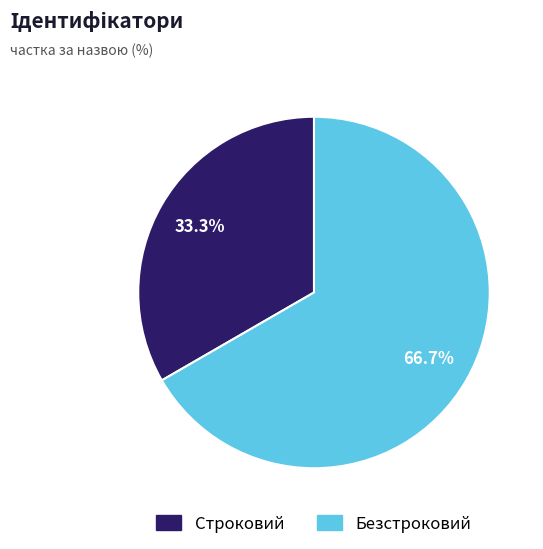

To the nearest percent, what is the difference between the Строковий and Безстроковий slice percentages?

33%